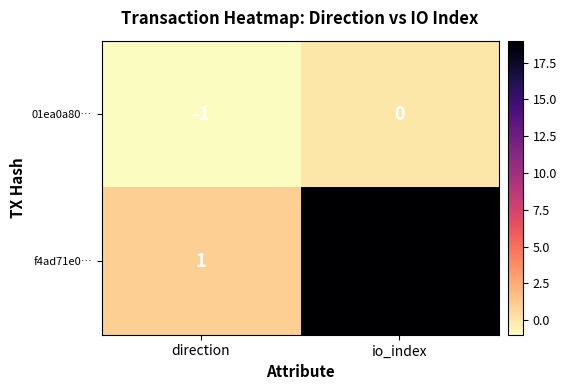

Where is f4ad71e0… nearest to the value 10?

direction